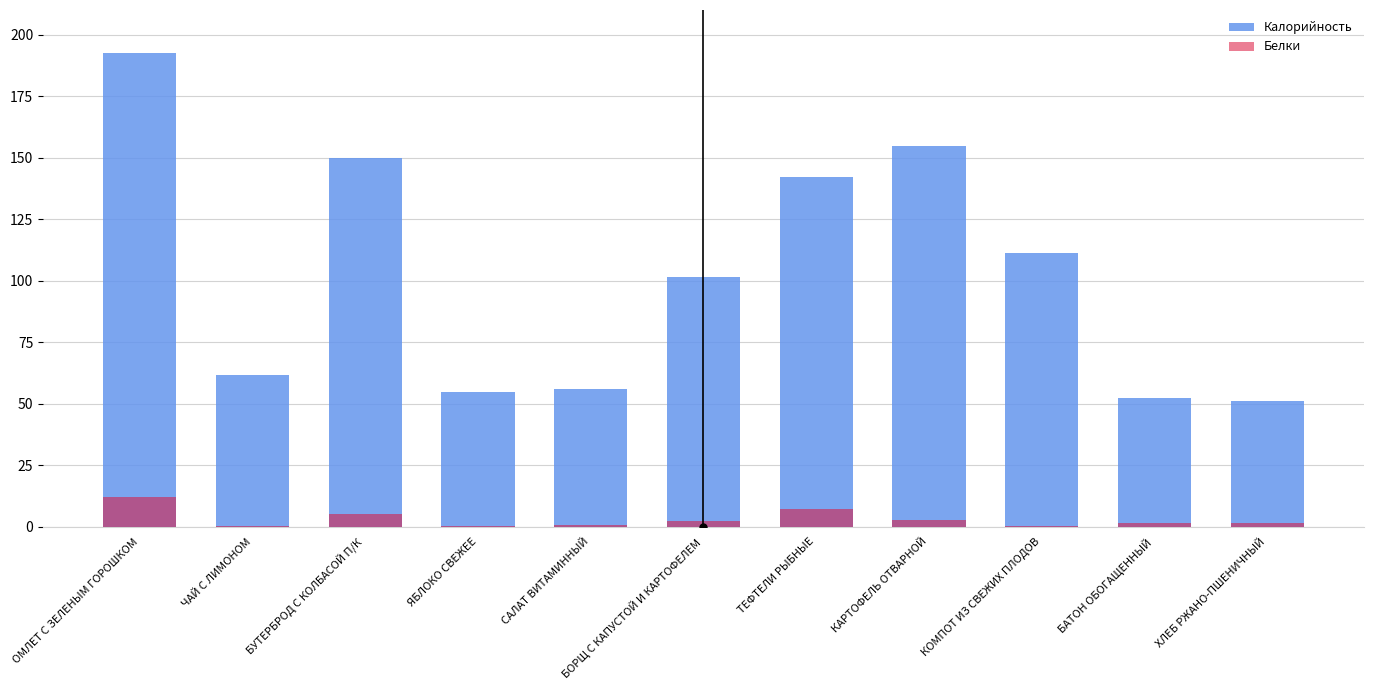

Reading left to right, extract all data points from this chart.

Калорийность: ОМЛЕТ С ЗЕЛЕНЫМ ГОРОШКОМ=192.4	ЧАЙ С ЛИМОНОМ=61.6	БУТЕРБРОД С КОЛБАСОЙ П/К=150.0	ЯБЛОКО СВЕЖЕЕ=54.7	САЛАТ ВИТАМИННЫЙ=56.0	БОРЩ С КАПУСТОЙ И КАРТОФЕЛЕМ=101.4	ТЕФТЕЛИ РЫБНЫЕ=142.3	КАРТОФЕЛЬ ОТВАРНОЙ=154.9	КОМПОТ ИЗ СВЕЖИХ ПЛОДОВ=111.1	БАТОН ОБОГАЩЕННЫЙ=52.4	ХЛЕБ РЖАНО-ПШЕНИЧНЫЙ=51.0
Белки: ОМЛЕТ С ЗЕЛЕНЫМ ГОРОШКОМ=12.3	ЧАЙ С ЛИМОНОМ=0.2	БУТЕРБРОД С КОЛБАСОЙ П/К=5.3	ЯБЛОКО СВЕЖЕЕ=0.5	САЛАТ ВИТАМИННЫЙ=0.7	БОРЩ С КАПУСТОЙ И КАРТОФЕЛЕМ=2.2	ТЕФТЕЛИ РЫБНЫЕ=7.2	КАРТОФЕЛЬ ОТВАРНОЙ=2.9	КОМПОТ ИЗ СВЕЖИХ ПЛОДОВ=0.2	БАТОН ОБОГАЩЕННЫЙ=1.5	ХЛЕБ РЖАНО-ПШЕНИЧНЫЙ=1.7